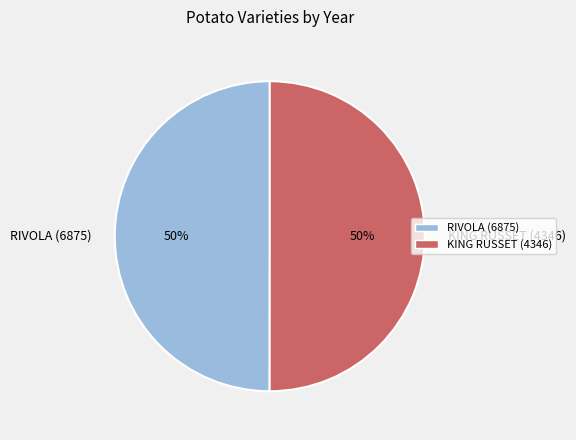

Approximately how many times larger is the value at KING RUSSET (4346) compared to RIVOLA (6875)?

1.0